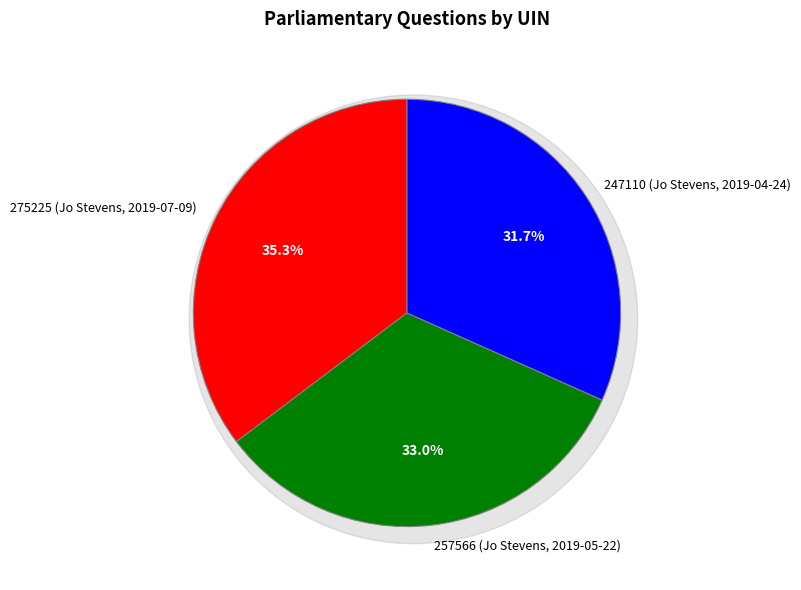

To the nearest percent, what is the average slice percentage?

33%